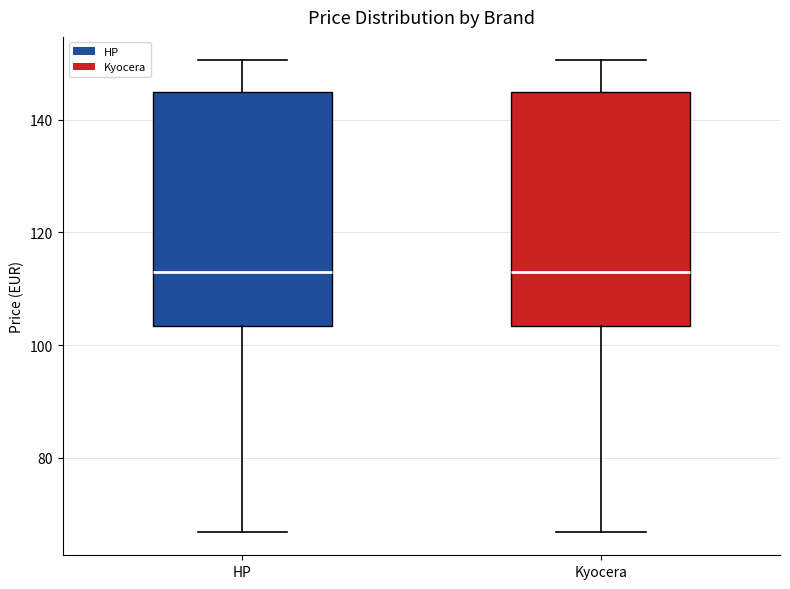

Reading left to right, transcribe this box plot: for each box, give where its median line is, the range the box spans, and where its two whiskers end, as read against the y-axis. The values are not printed on the chart, so give them approximately, as read against the axis.

HP: median 112, box 104 to 144, whiskers 66 to 150
Kyocera: median 112, box 104 to 144, whiskers 66 to 150